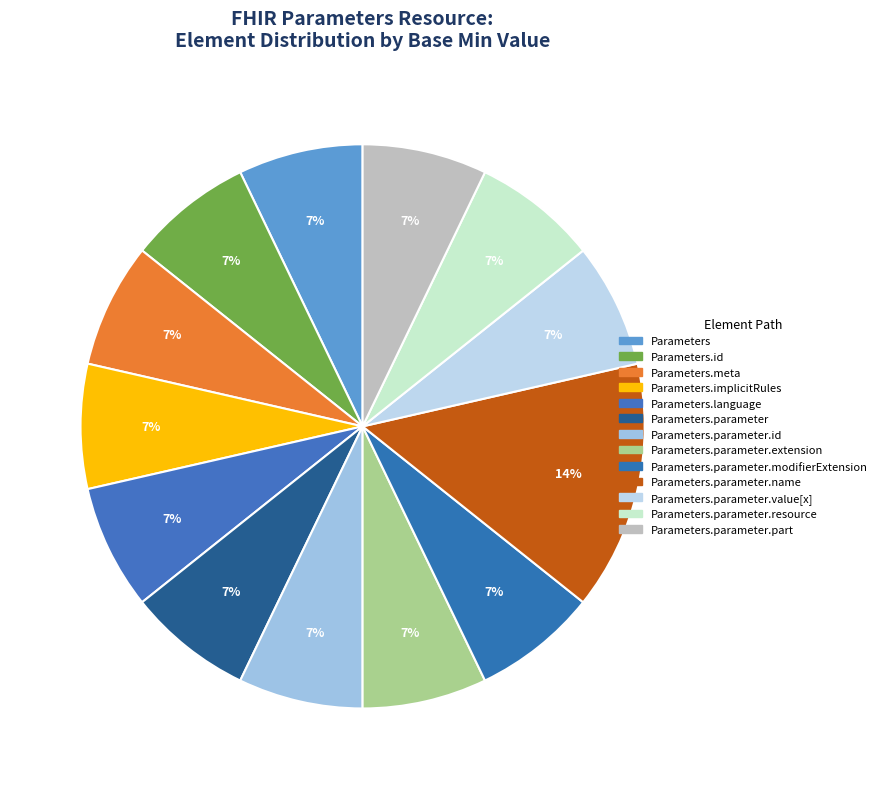

Is there any slice that represents more than half of the pie?

No